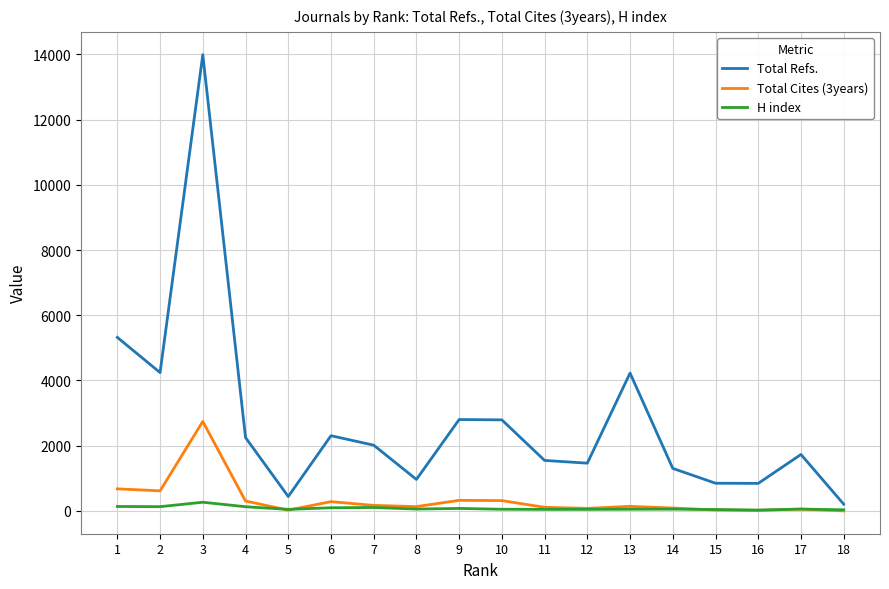

Does the chart display data point markers on the line(s)?

No